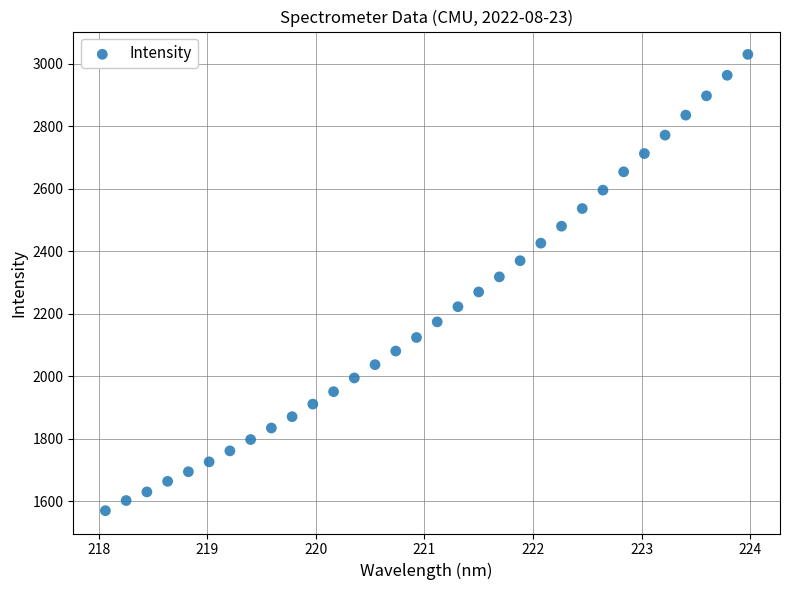

What is the range of Y values (max minus min)?

1460.1